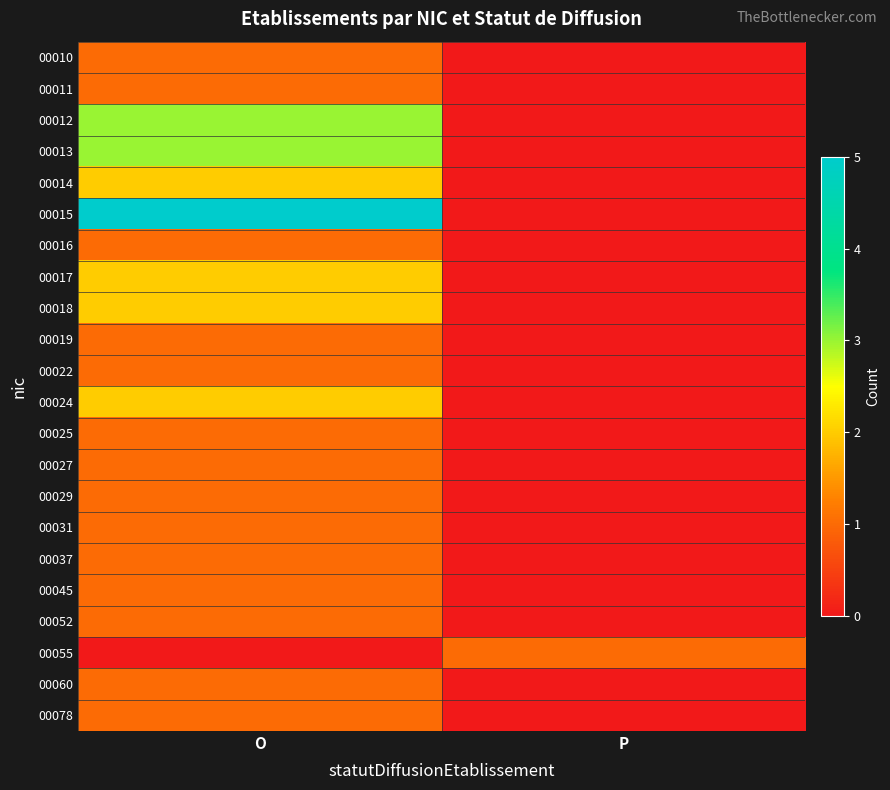

Reading left to right, what are all the values shown in this chart?

00010: O=1	P=0
00011: O=1	P=0
00012: O=3	P=0
00013: O=3	P=0
00014: O=2	P=0
00015: O=5	P=0
00016: O=1	P=0
00017: O=2	P=0
00018: O=2	P=0
00019: O=1	P=0
00022: O=1	P=0
00024: O=2	P=0
00025: O=1	P=0
00027: O=1	P=0
00029: O=1	P=0
00031: O=1	P=0
00037: O=1	P=0
00045: O=1	P=0
00052: O=1	P=0
00055: O=0	P=1
00060: O=1	P=0
00078: O=1	P=0